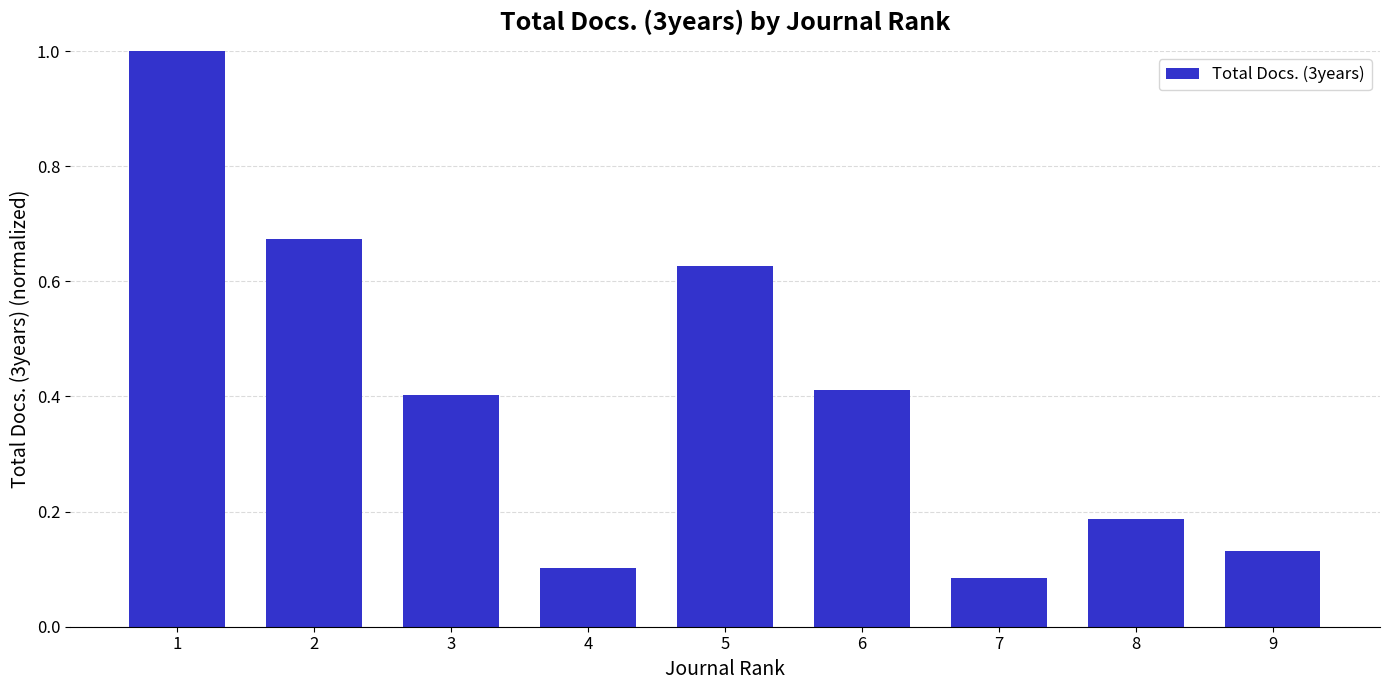

What is the difference between the values at 8 and 1?

0.8